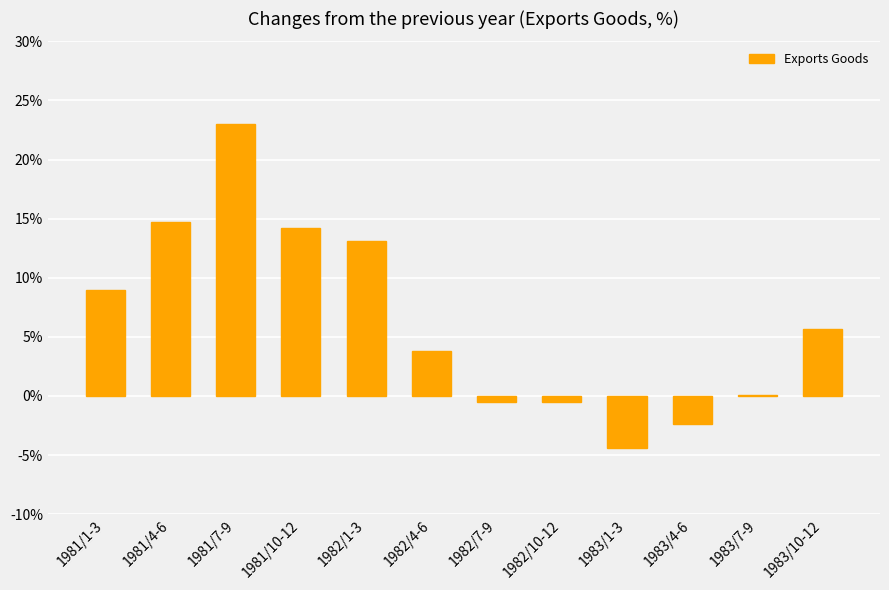

What is the change in value from 1981/4-6 to 1982/1-3?

-1.6